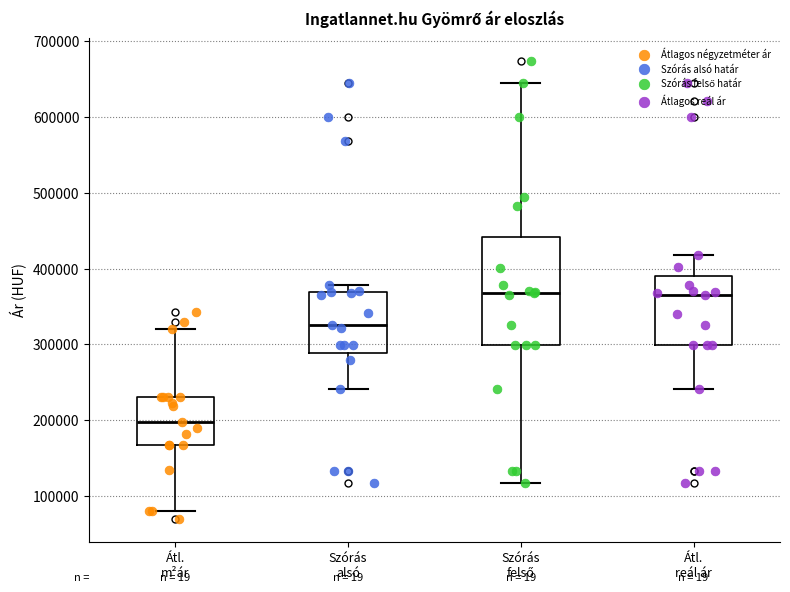

Comparing the boxes themselves (not the whiskers), which one is the tallest?

Szórás felső